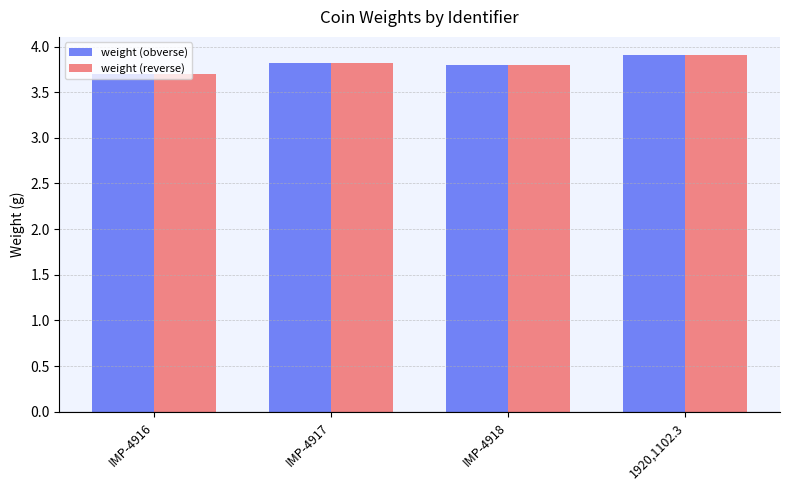

The value of weight (reverse) at 1920,1102.3 is 3.9. True or false?

True